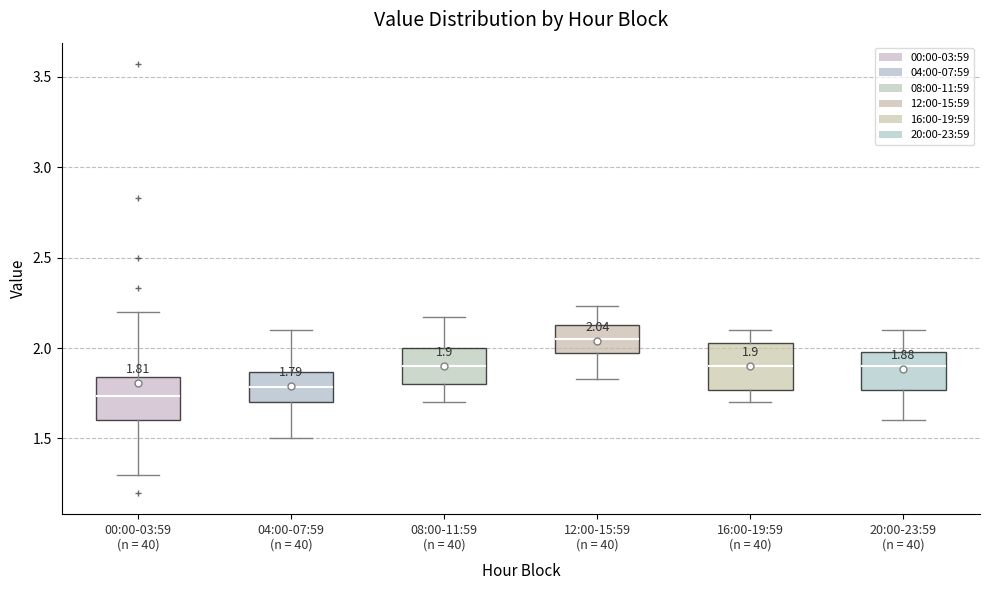

Which box's median line is the highest?

12:00-15:59 (n = 40)